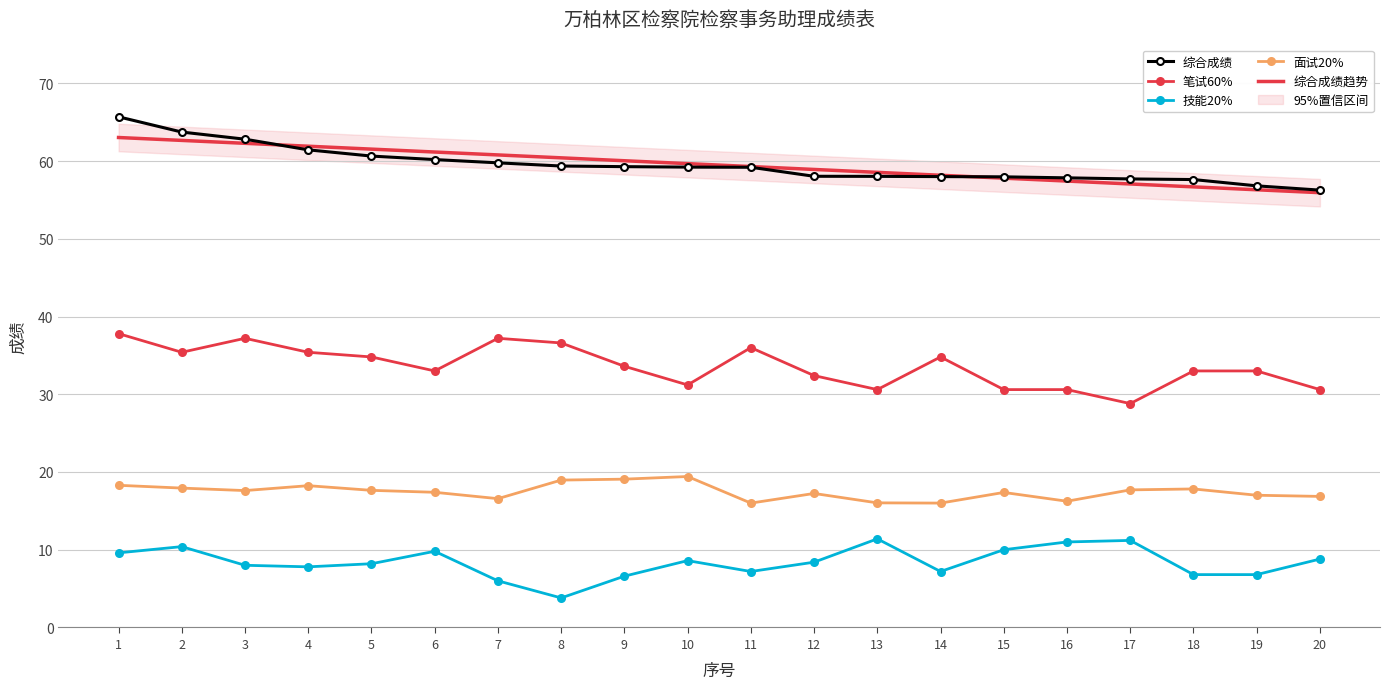

At which category is the sum across all series the highest?

1